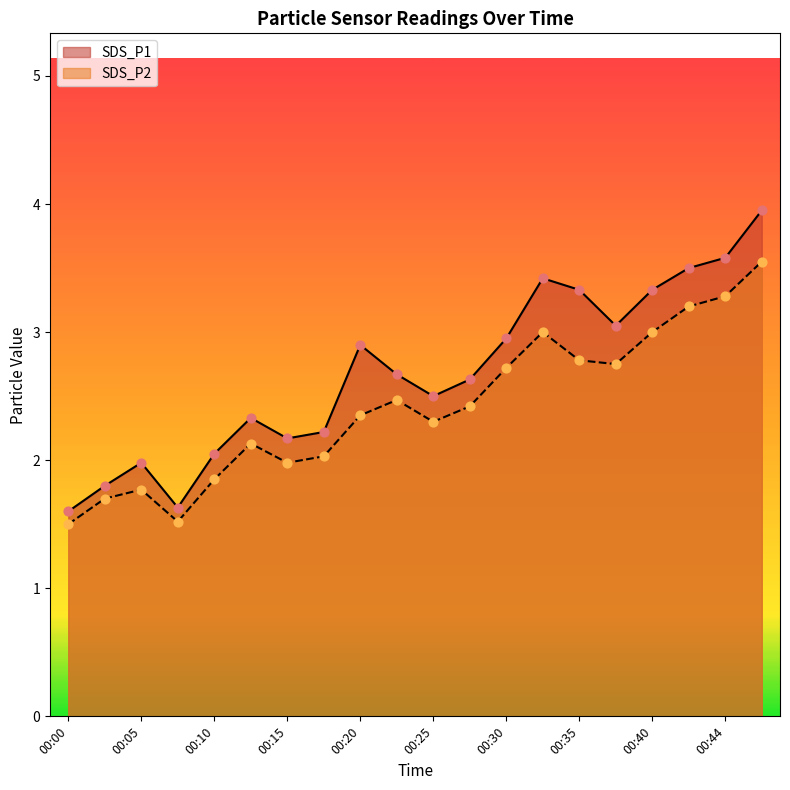

Is the value of SDS_P1 at 00:03 greater than the value of SDS_P2 at 00:08?

Yes